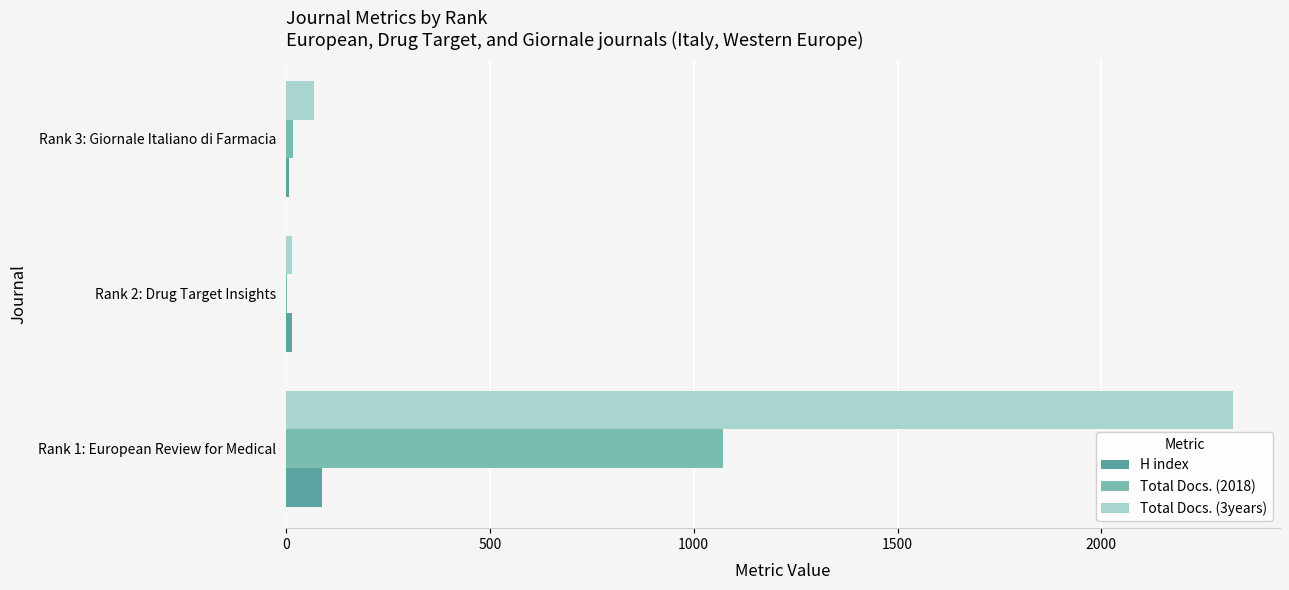

Where is Total Docs. (2018) nearest to the value 537?

Rank 3: Giornale Italiano di Farmacia